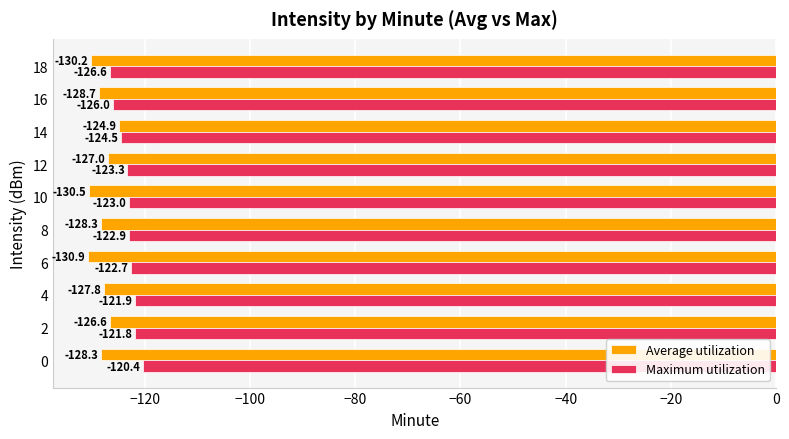

Rank the series at 14 from lowest to highest value.

Average utilization, Maximum utilization